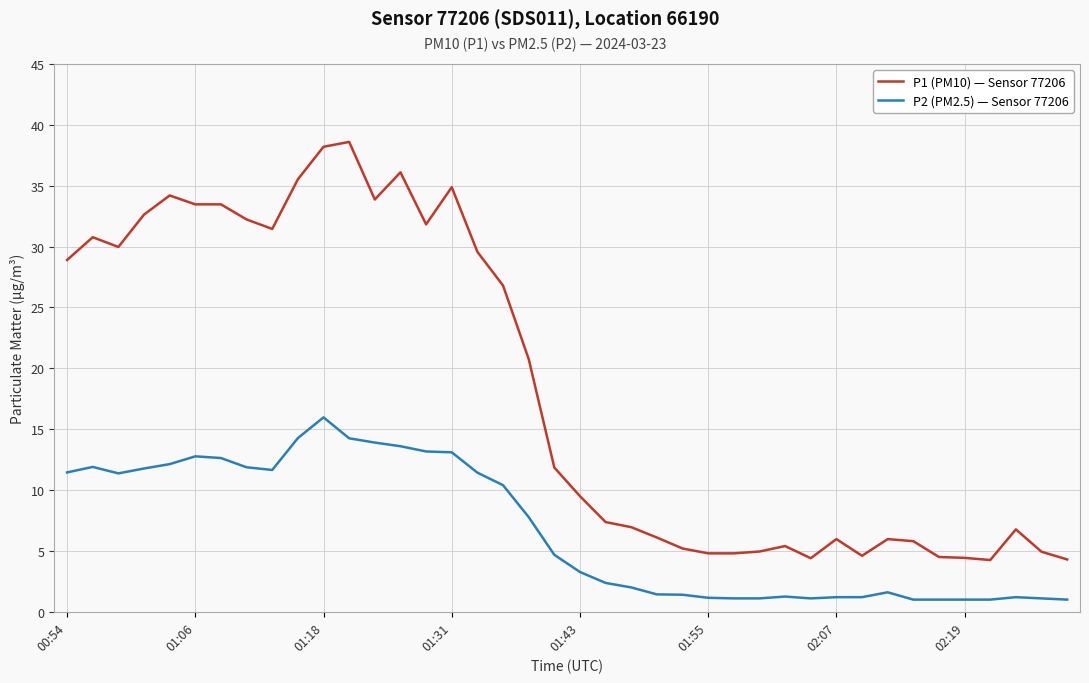

List the series in order of their overall mean, lowest first.

P2 (PM2.5) — Sensor 77206, P1 (PM10) — Sensor 77206